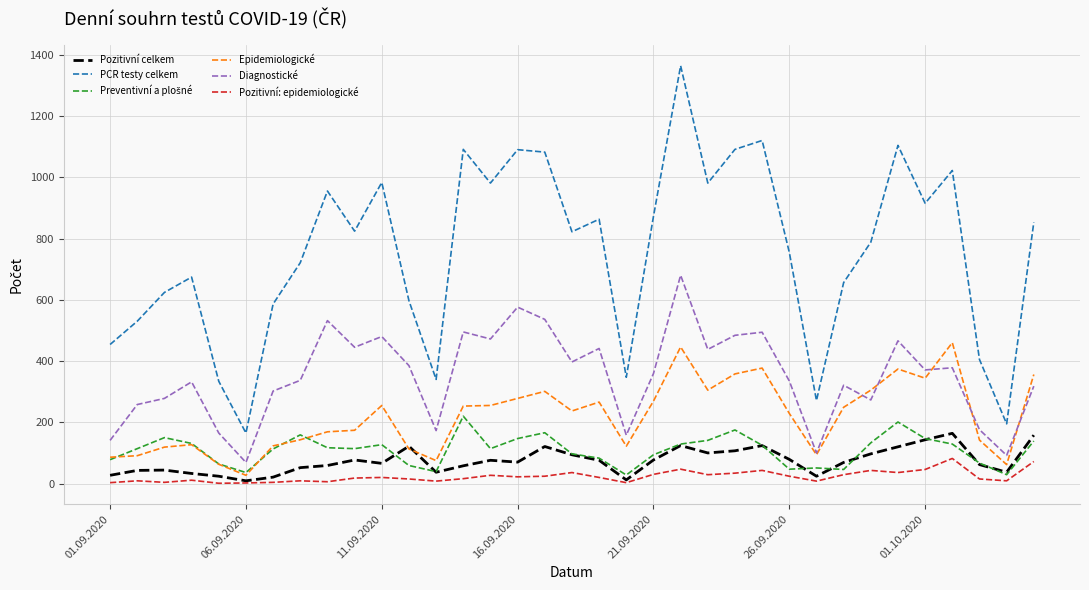

True or false: Diagnostické and Pozitivní: epidemiologické intersect in this chart.

False